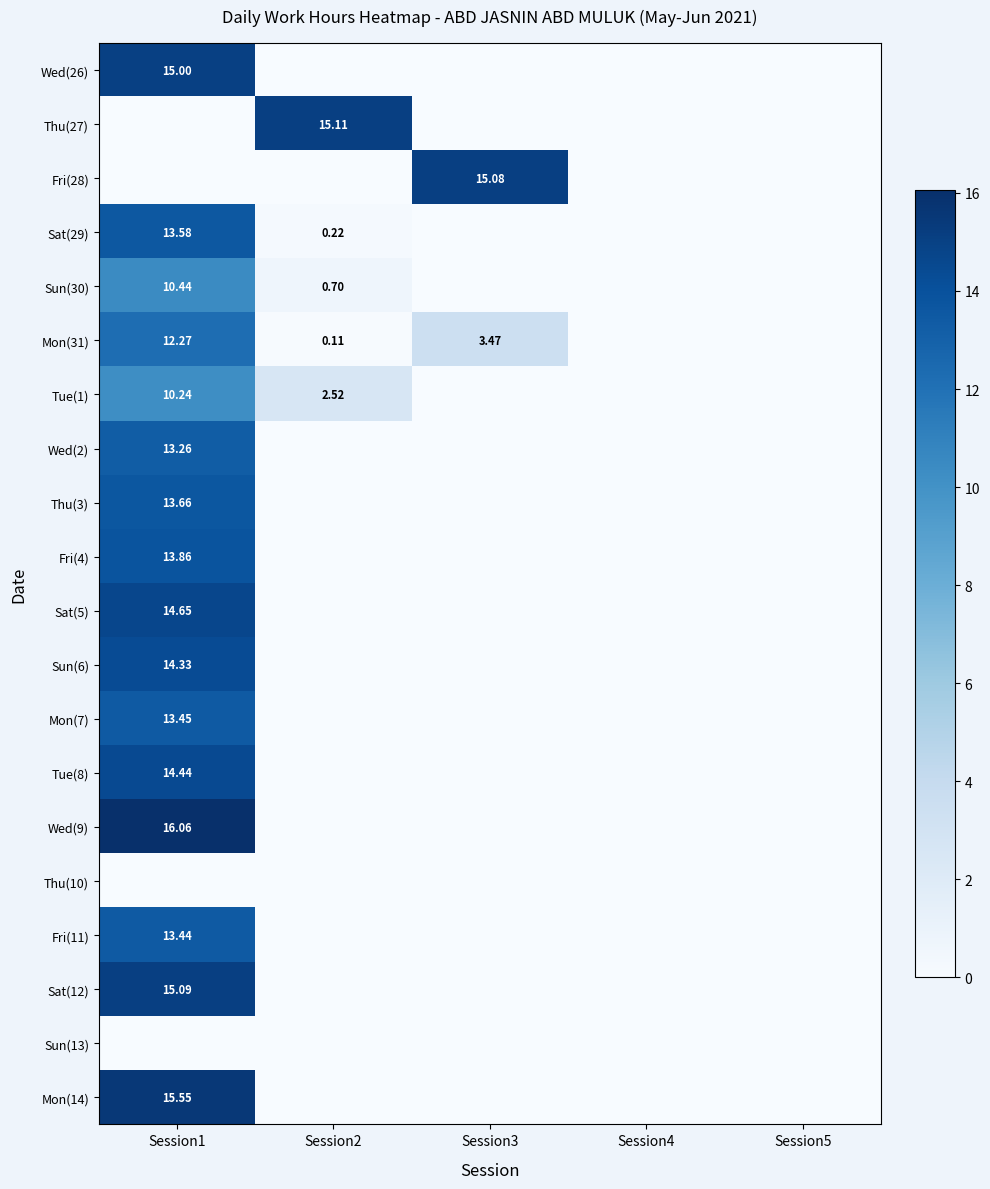

Between Session2 and Session5, which is larger?

Session2